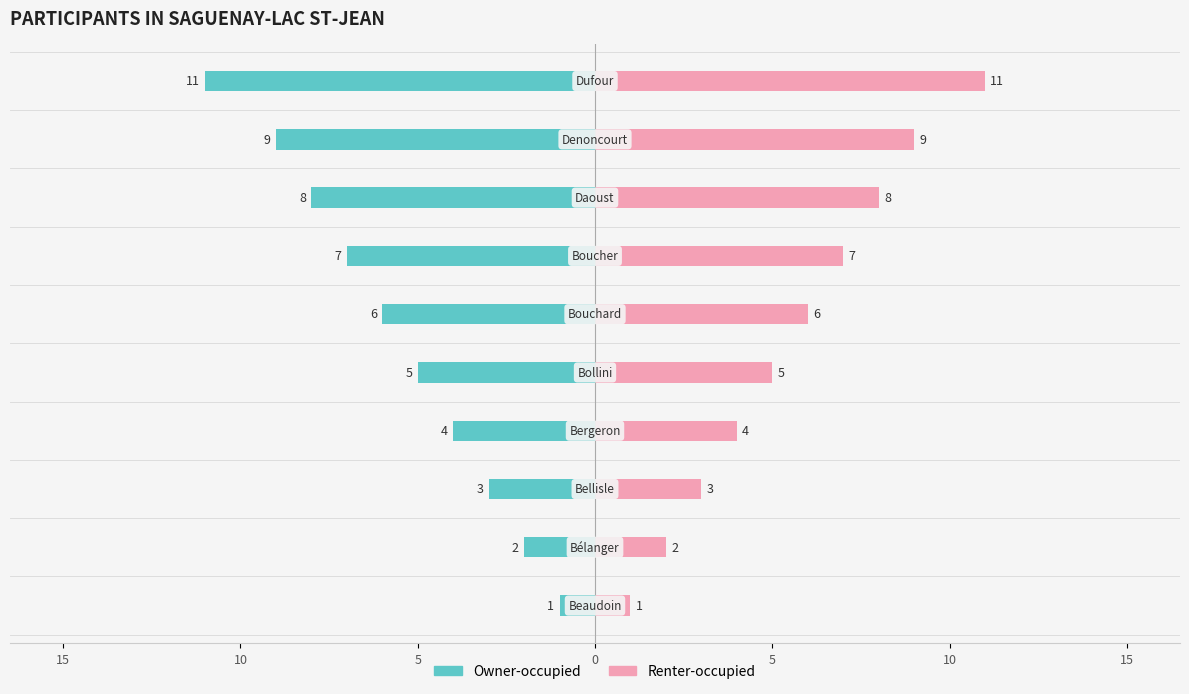

How many bars are there in each group?

2